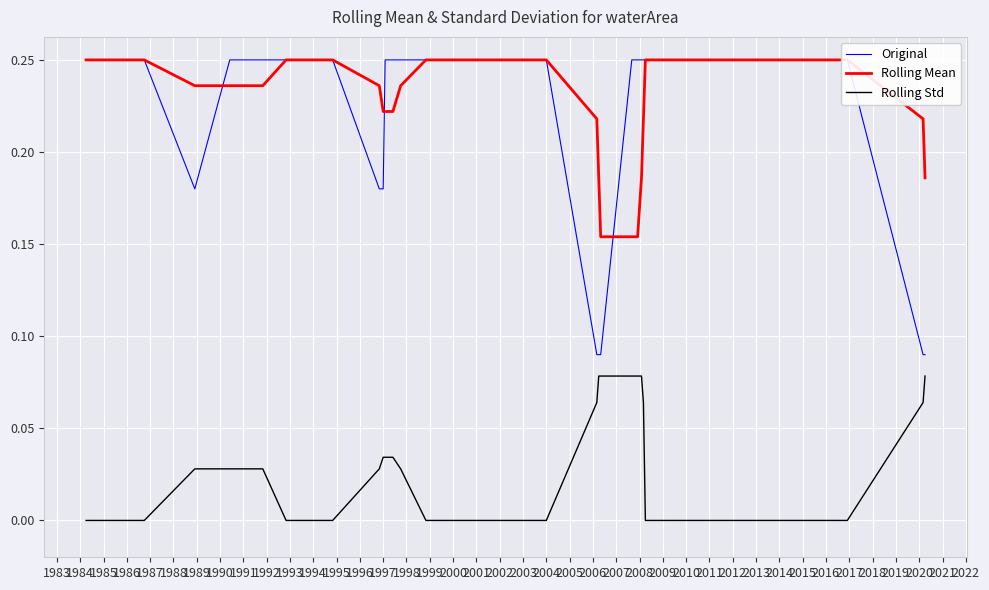

True or false: Rolling Std has more than 0 points higher than both neighbors.

True